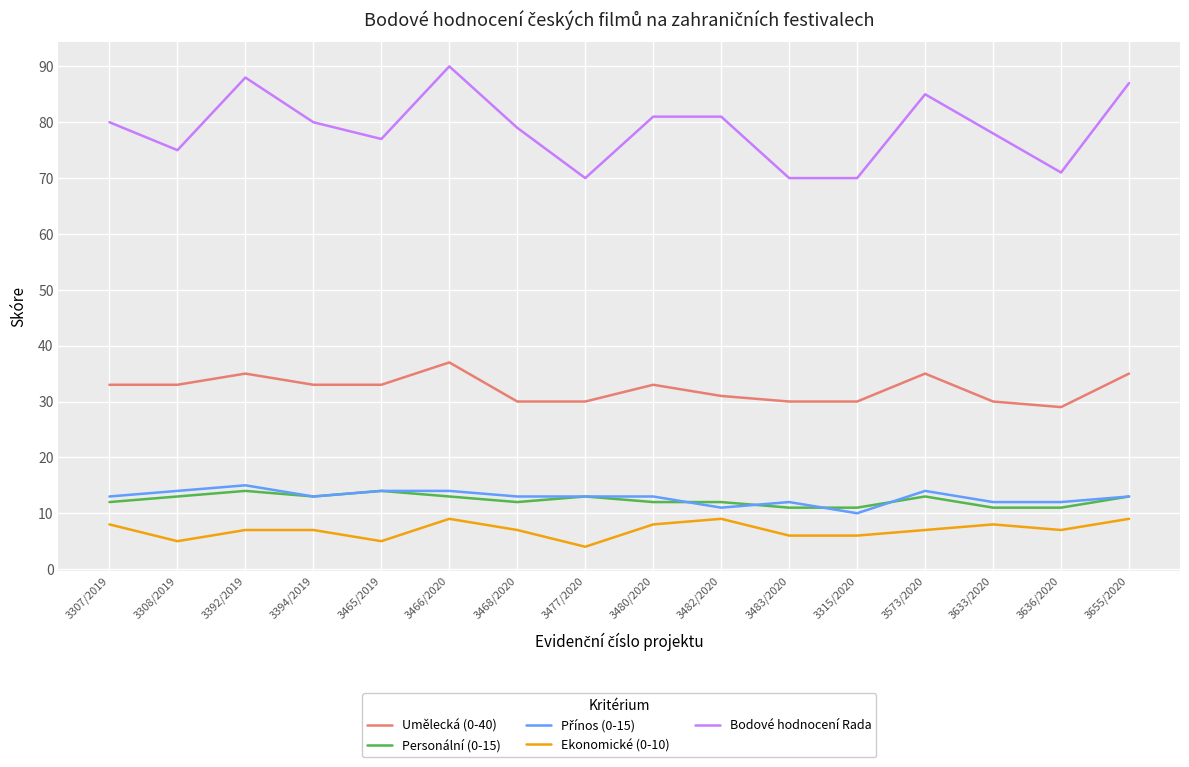

The Ekonomické (0-10) series shows 9 at 3482/2020. True or false?

True